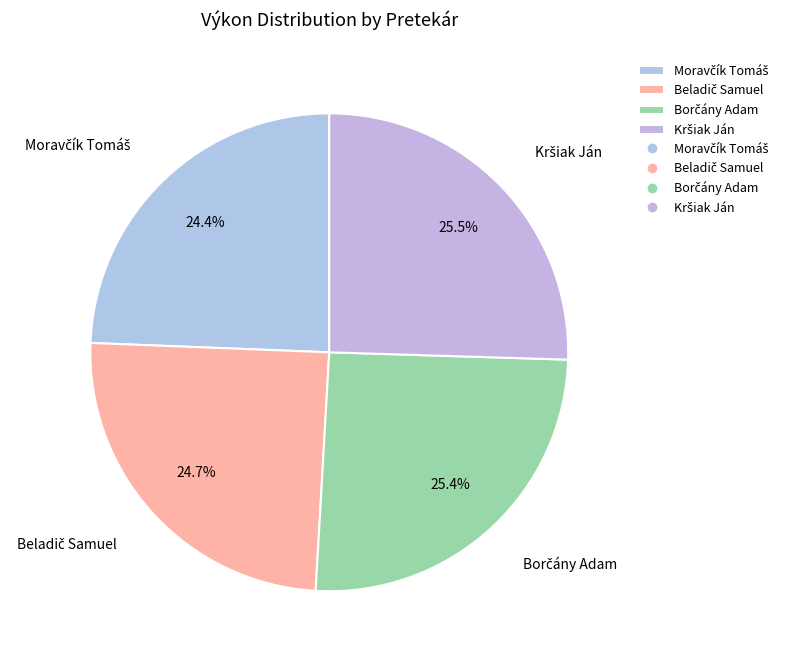

Is there a majority slice in this chart?

No